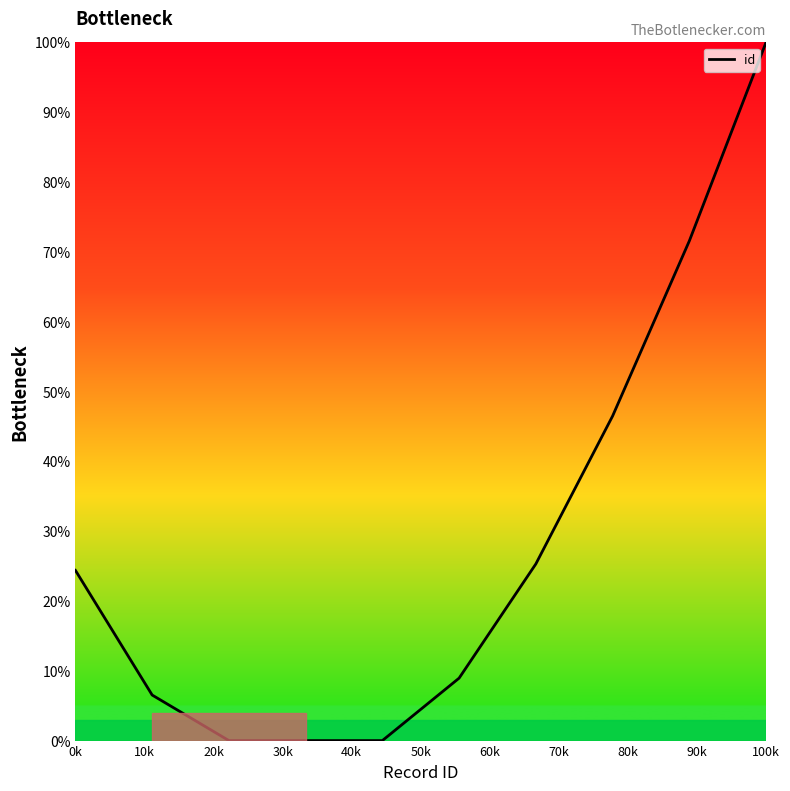

Does the chart have visible grid lines?

No